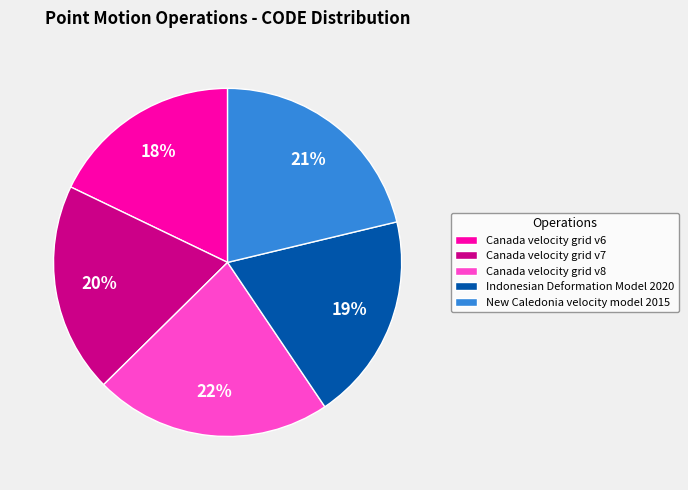

The Canada velocity grid v6 slice represents 7% of the pie. True or false?

False